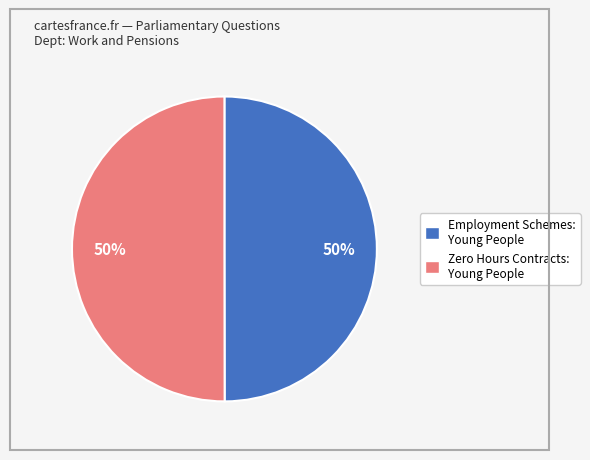

Is the sum of Zero Hours Contracts: Young People and Employment Schemes: Young People greater than half?

Yes